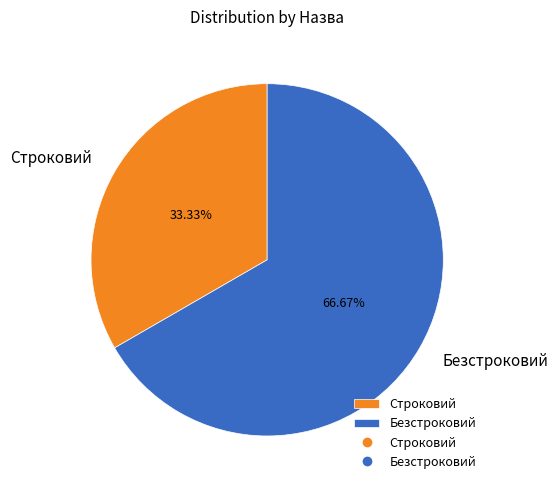

Is it true that Безстроковий is 78% of the pie?

False